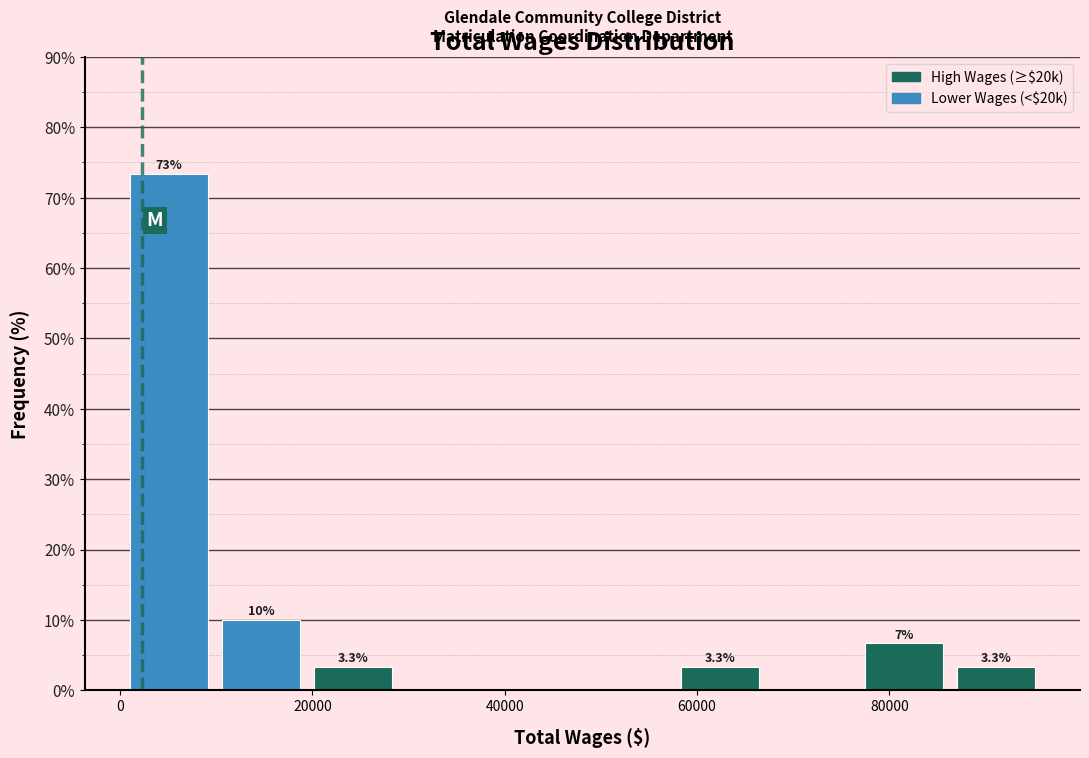

Over which range of the x-axis is the bar tallest?

0 to 10000